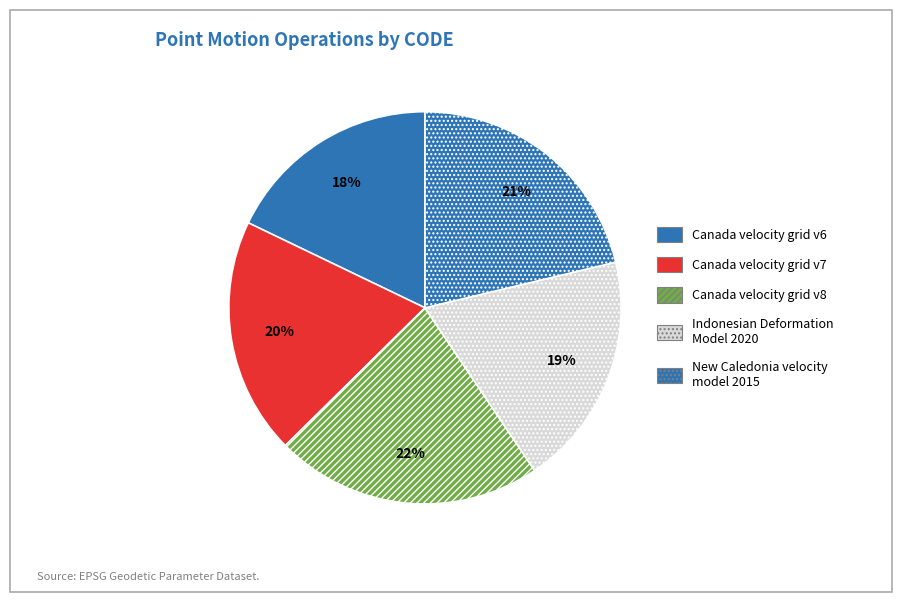

Does Canada velocity grid v6 account for over 50% of the chart?

No